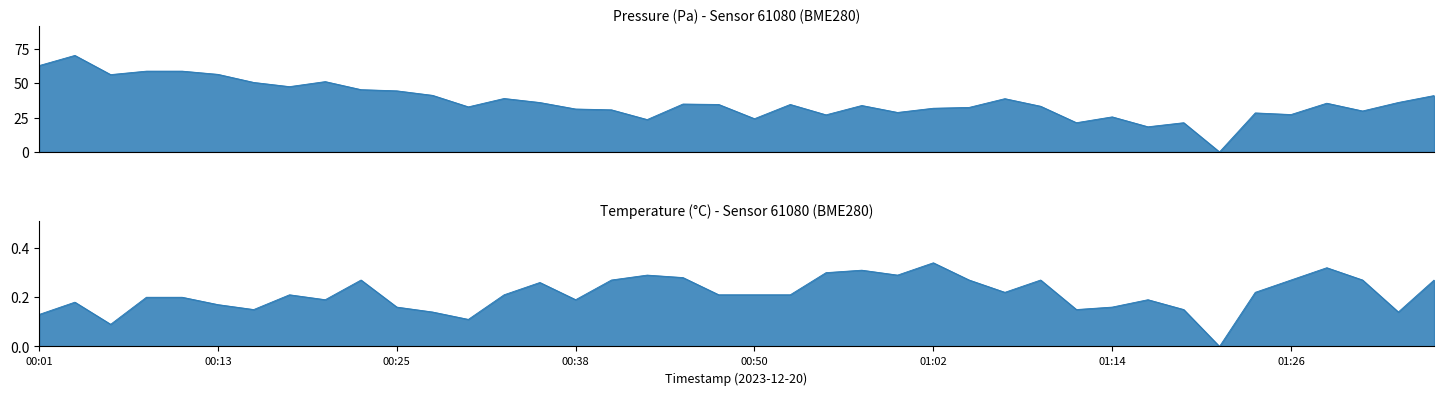

Count the number of data series in this chart.

2